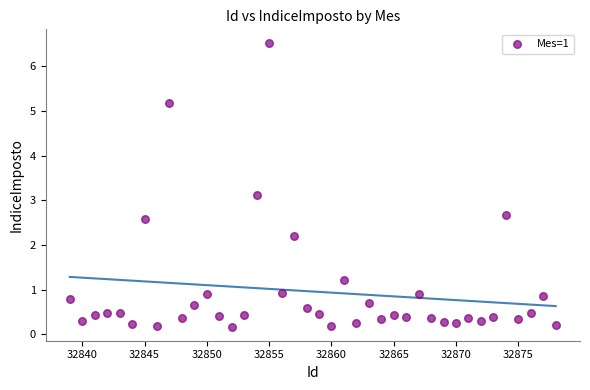

What Y value in the scatter plot is closest to 3?

3.1